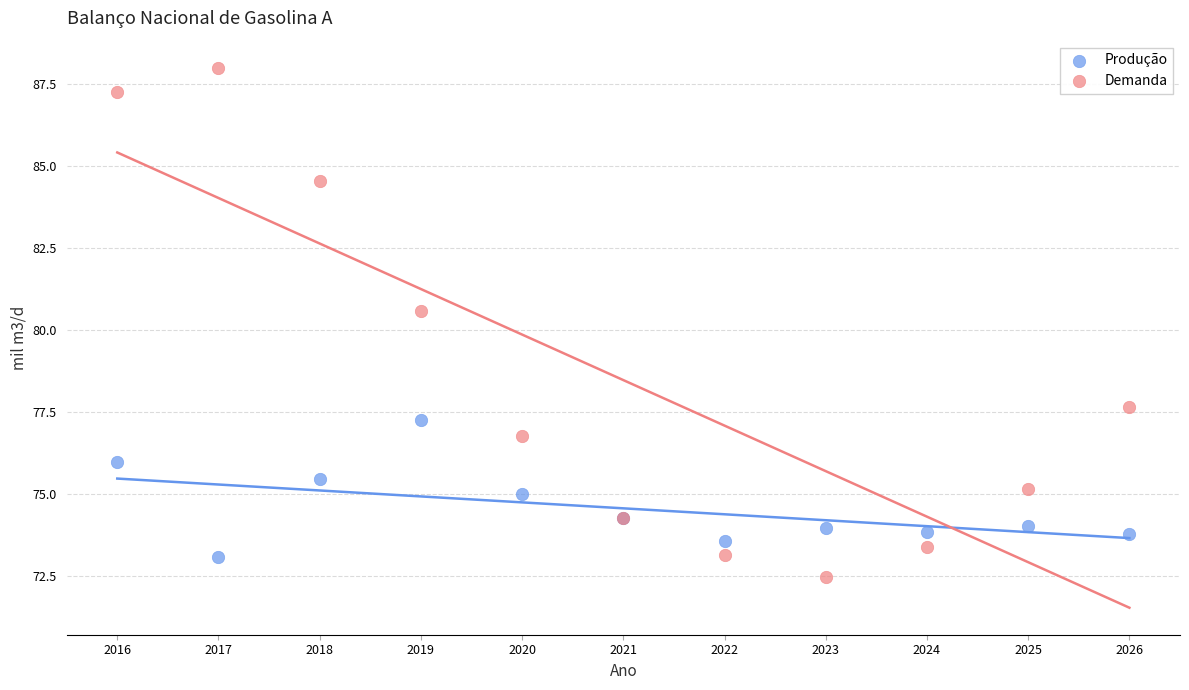

In the Demanda series, what Y value is closest to 80?

80.6